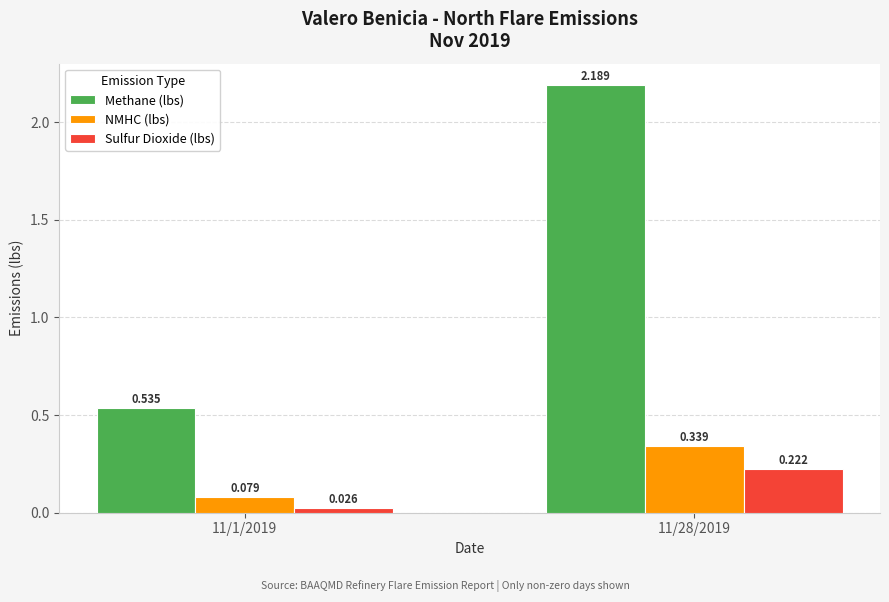

Which series changed the most between 11/1/2019 and 11/28/2019?

Methane (lbs)